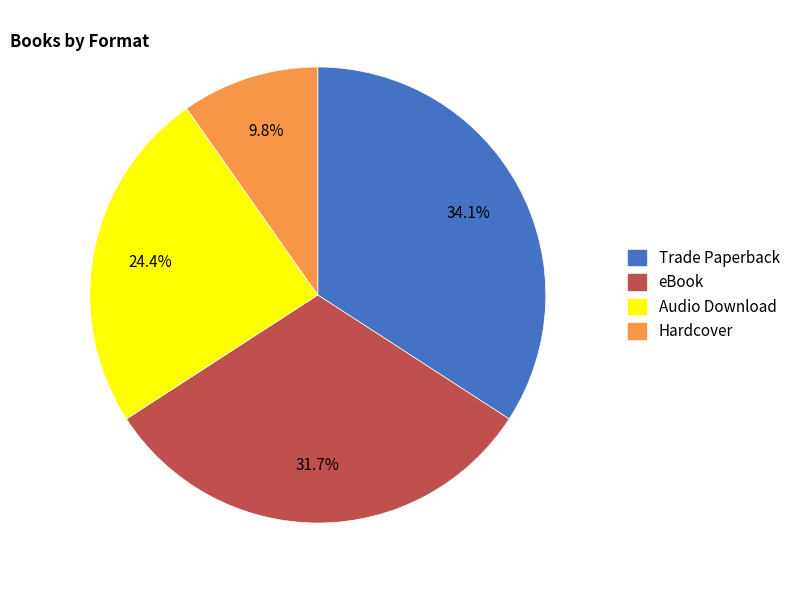

How many segments does this pie chart have?

4